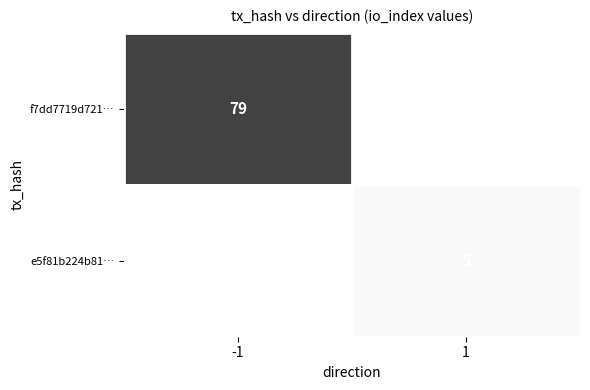

At how many categories does at least one series exceed 71?

1